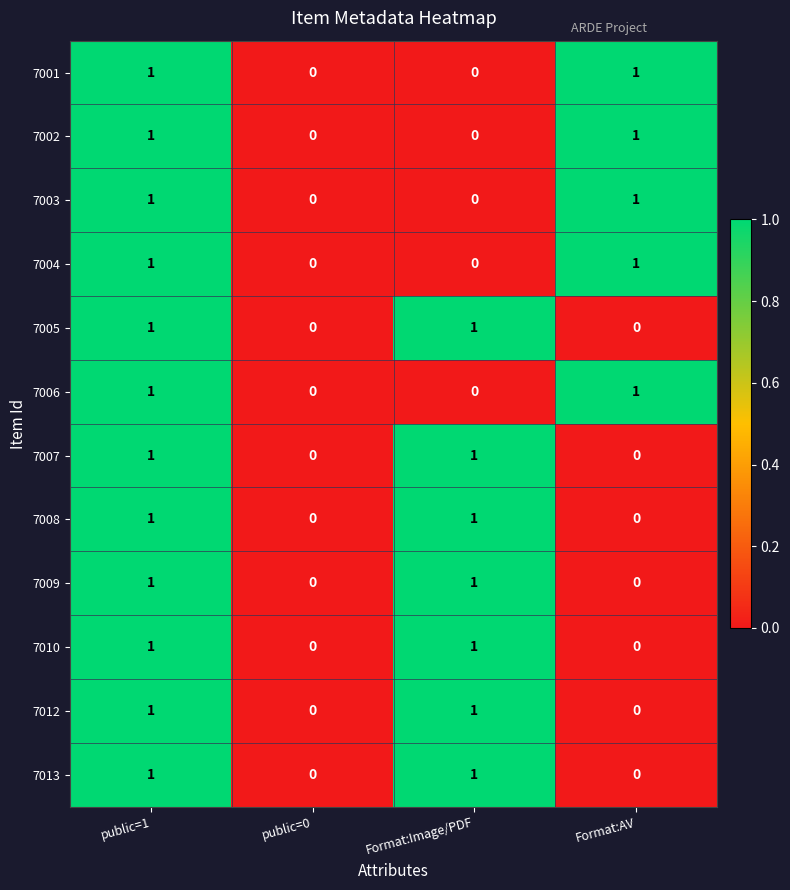

Is it true that 7003 equals 0 at public=0?

True